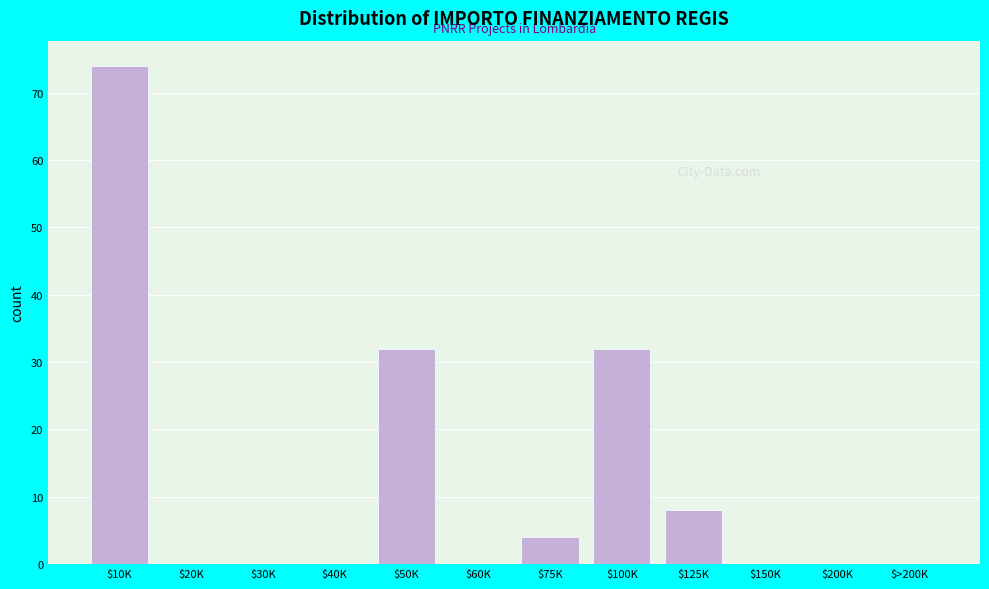

Which label corresponds to the largest value in the chart?

$10K